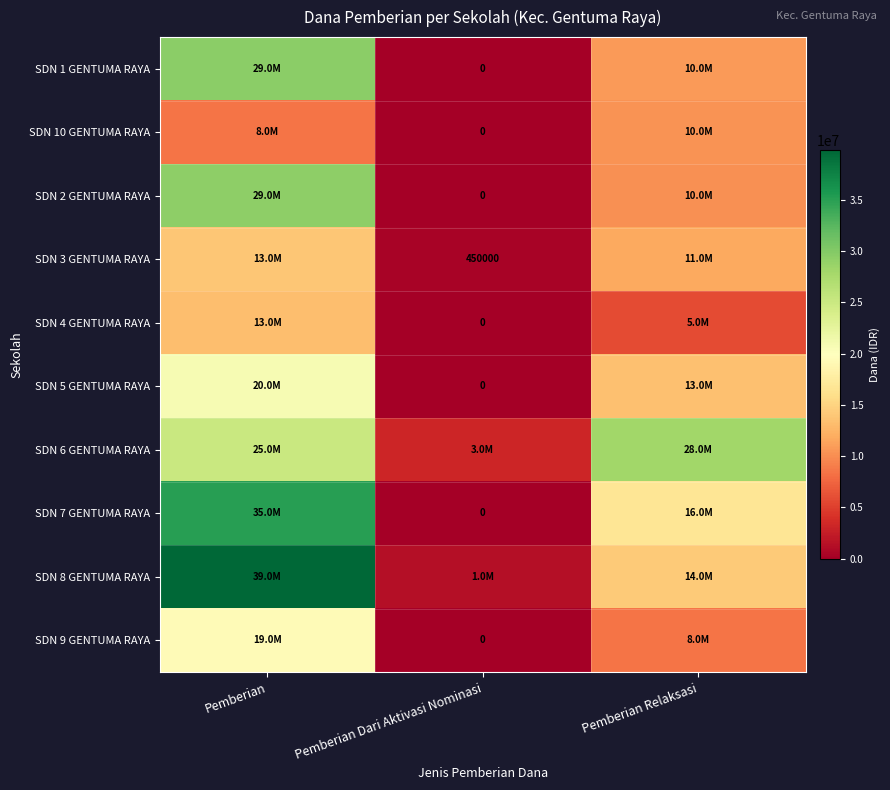

Which series has the widest spread of values?

SDN 8 GENTUMA RAYA